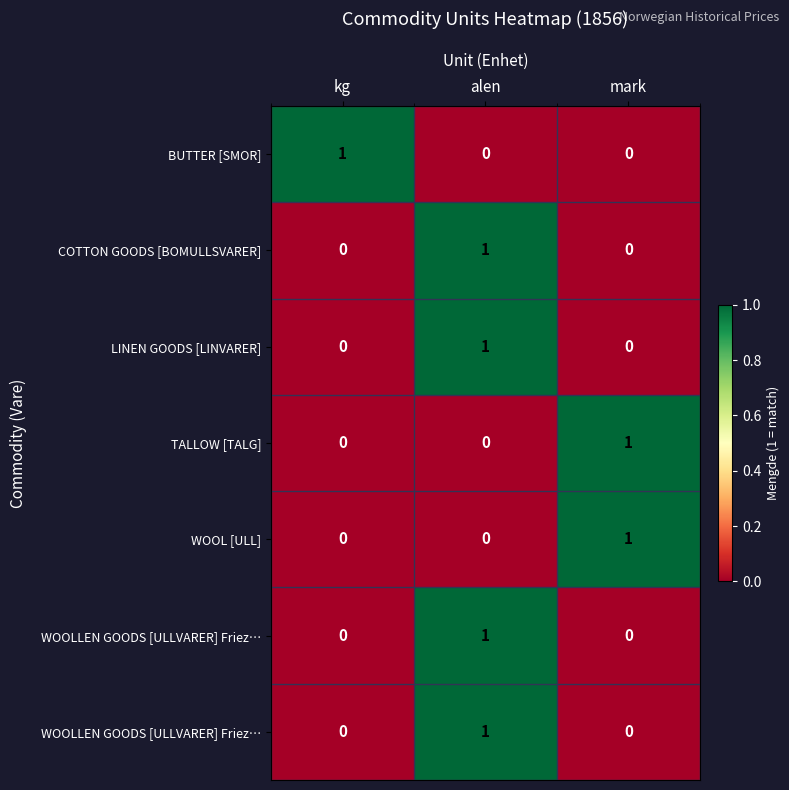

Which label corresponds to the largest value in the chart?

kg